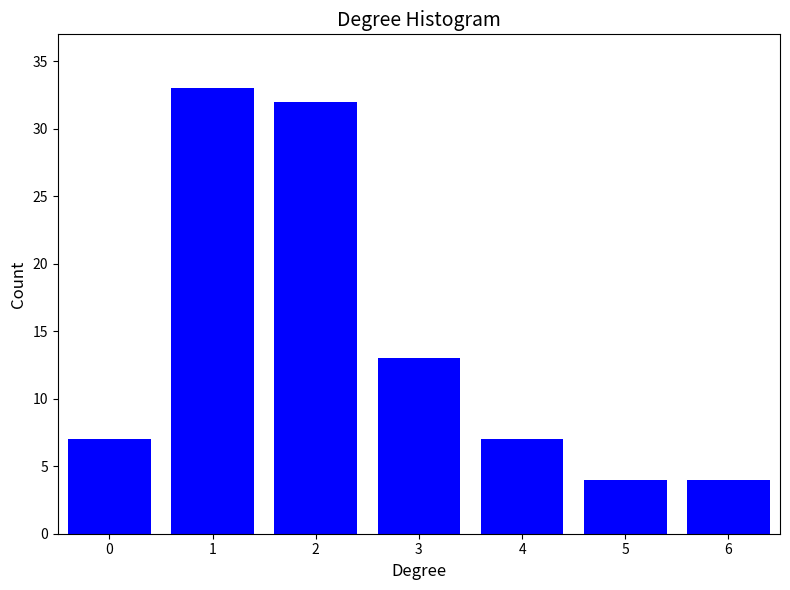

Reading left to right, transcribe all the data shown in this chart.

7	33	32	13	7	4	4